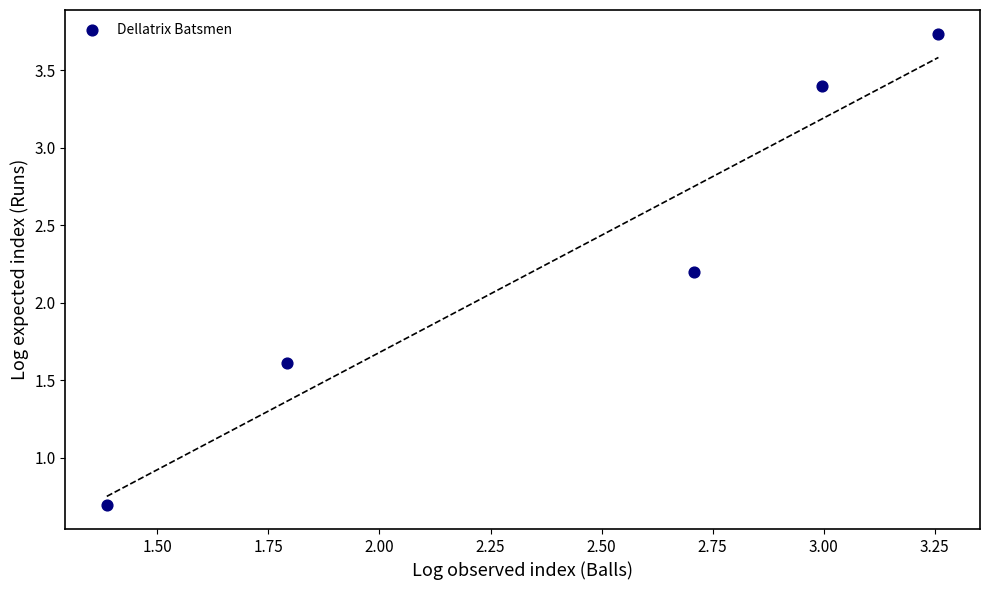

What is the average Y value?

2.3